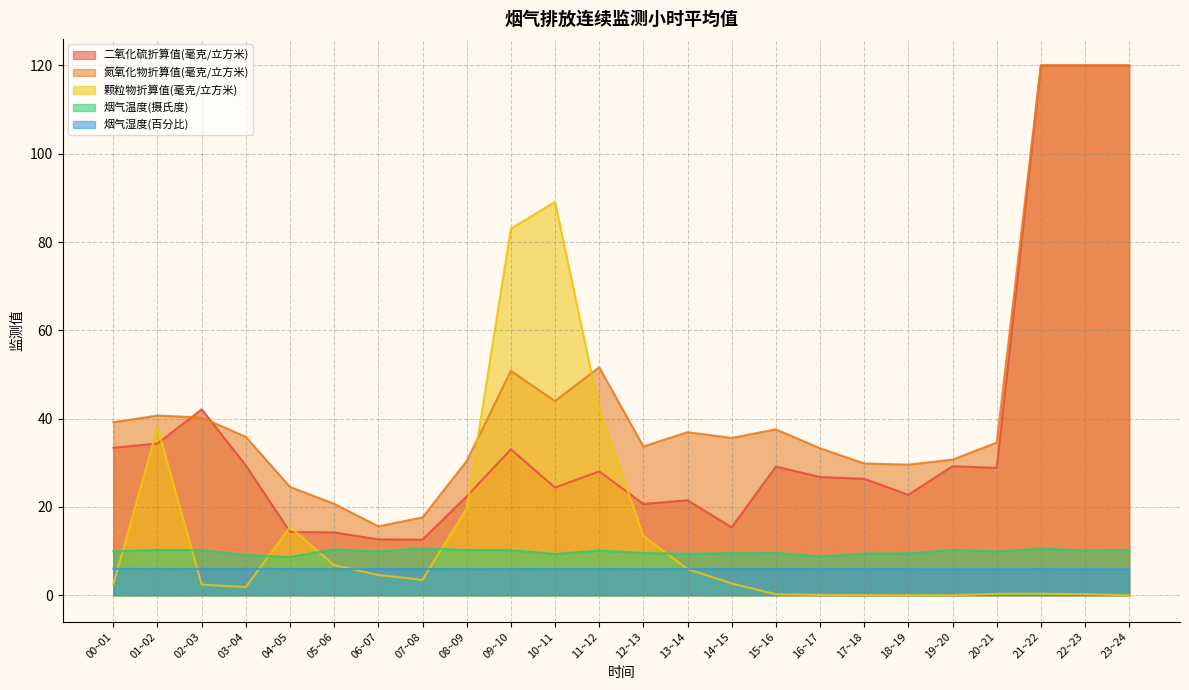

How many positive values does the 颗粒物折算值(毫克/立方米) series have?

22